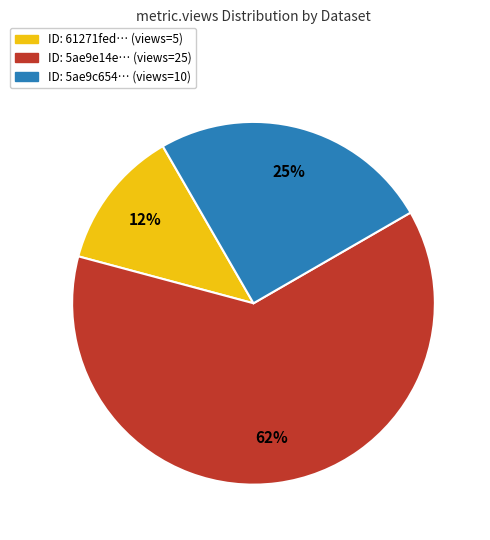

Which slice is the smallest?

ID: 61271fed… (views=5)